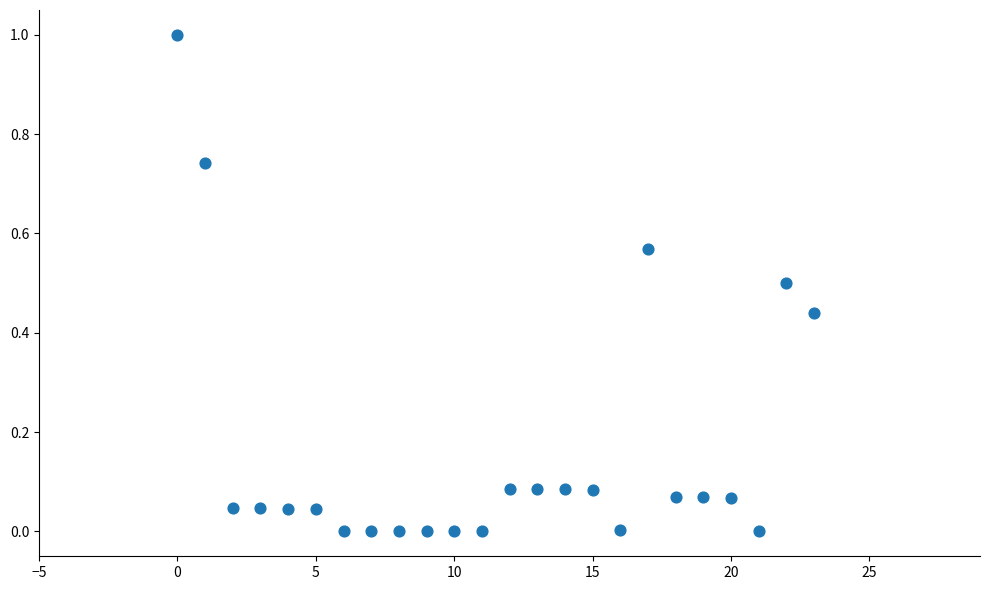

What is the range of Y values (max minus min)?

1.0